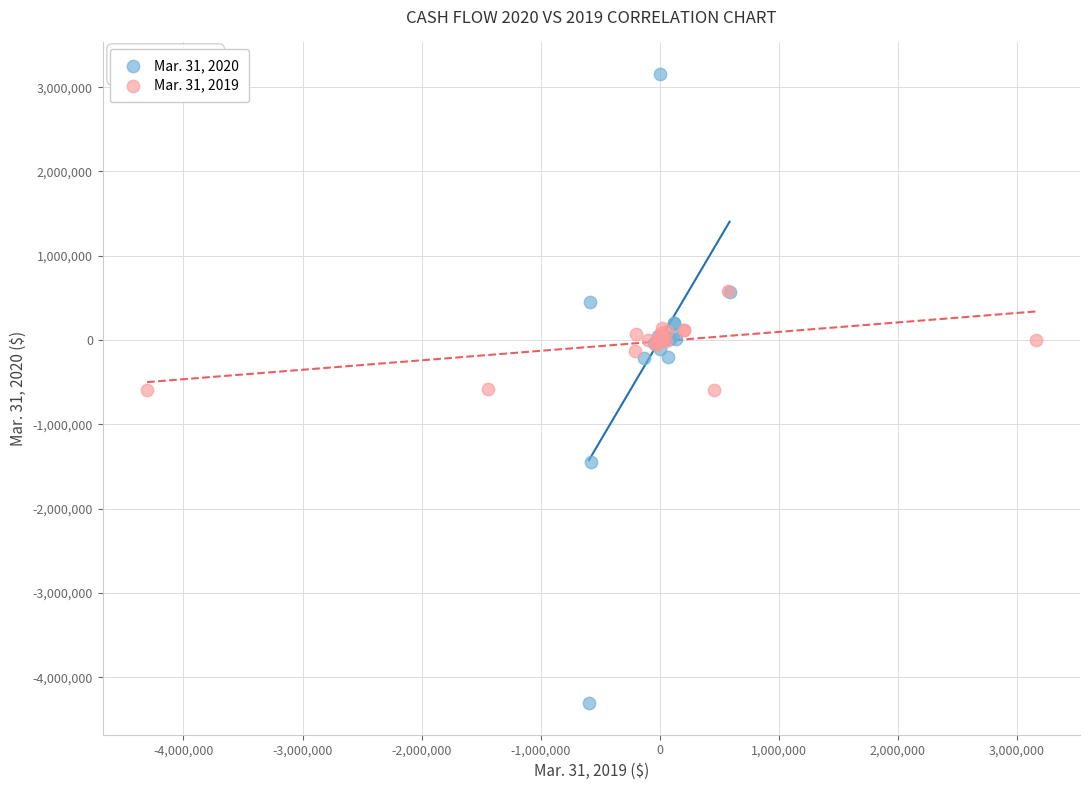

Which series reaches the maximum Y coordinate?

Mar. 31, 2020